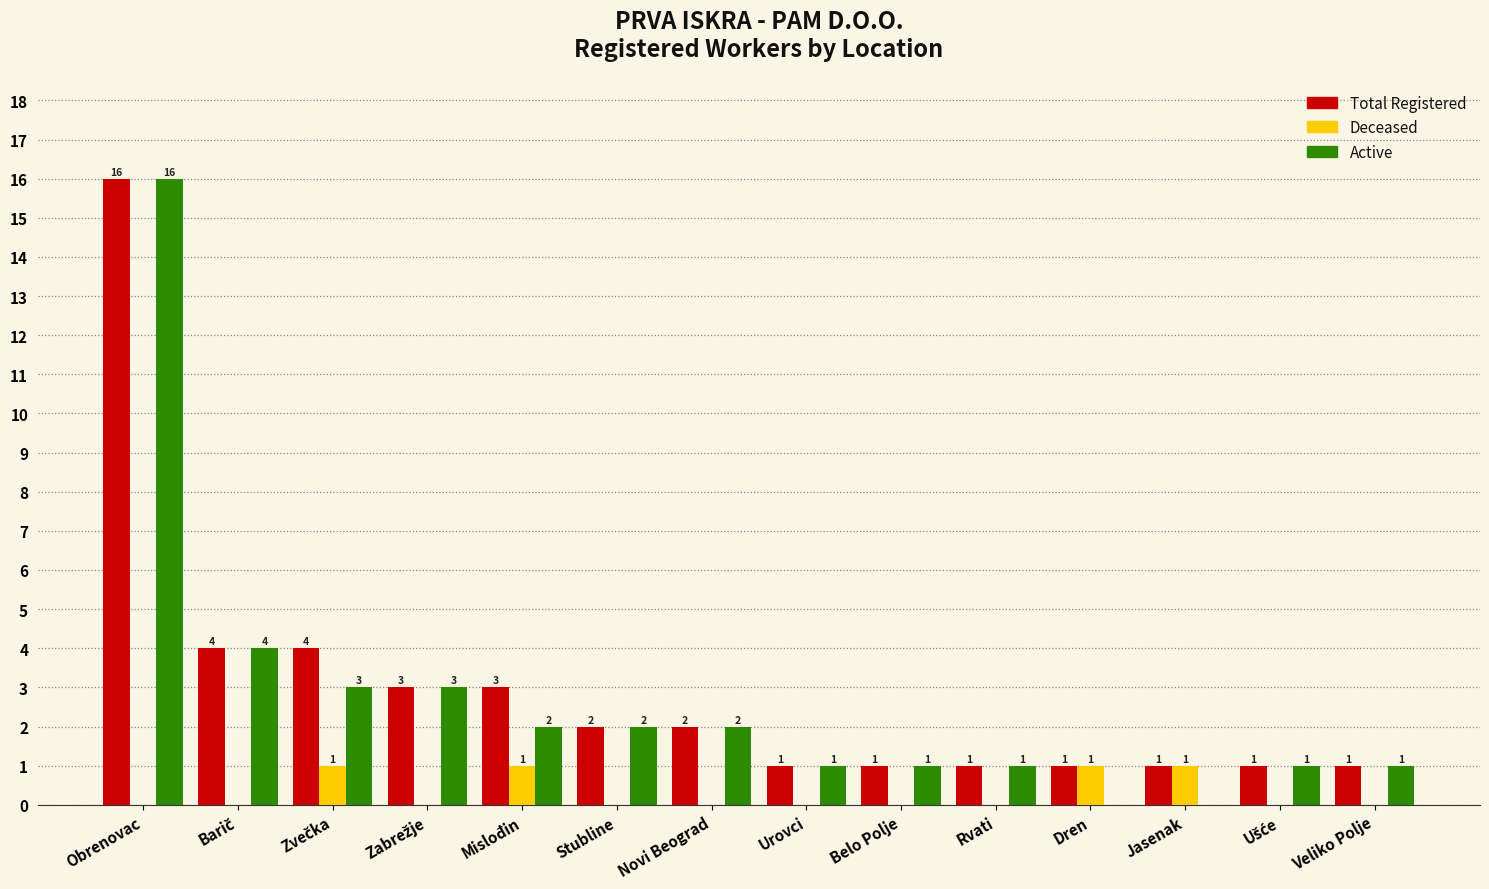

The value of Total Registered at Dren is 1. True or false?

True